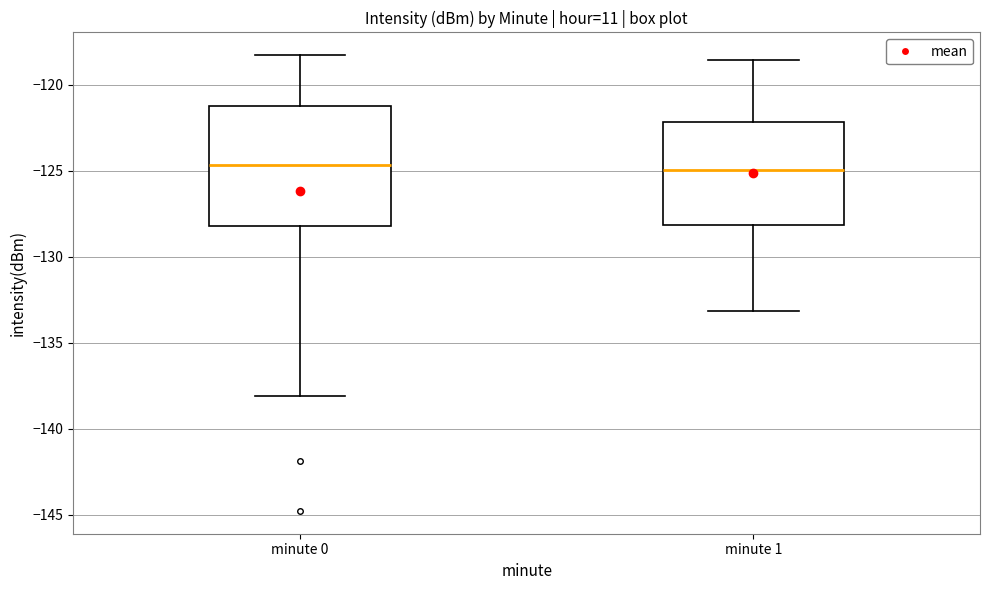

Reading left to right, read every box against the y-axis: the position of its median line, the range the box covers, and the ends of its whiskers. The values are not printed on the chart, so give them approximately, as read against the axis.

minute 0: median -124.5, box -128.0 to -121.5, whiskers -138.0 to -118.5
minute 1: median -125.0, box -128.0 to -122.0, whiskers -133.0 to -118.5